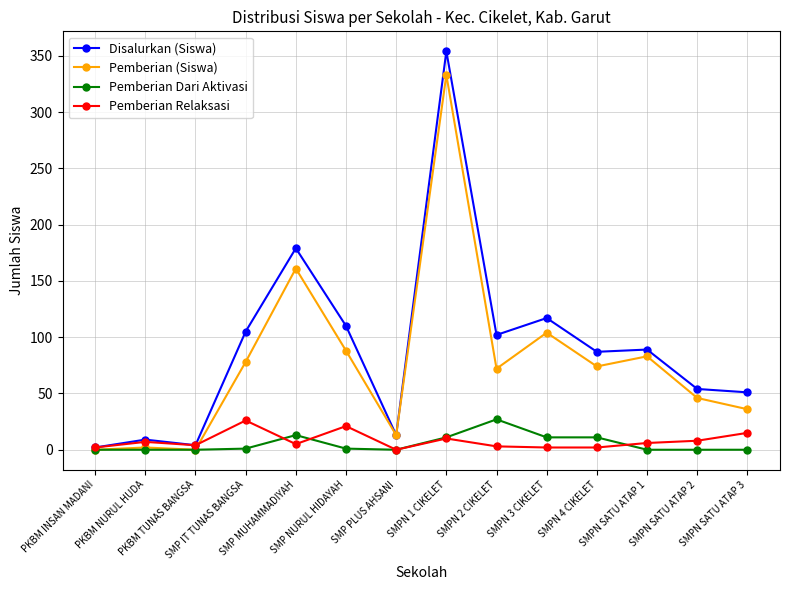

True or false: Pemberian (Siswa) has more than 1 interior local peaks.

True